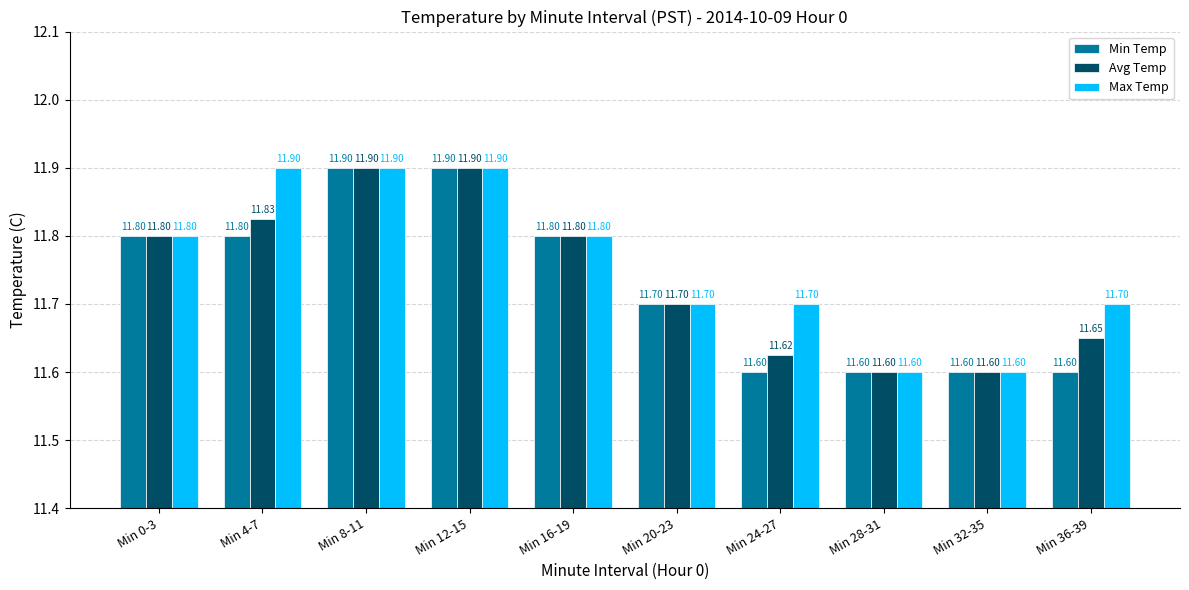

Which series has the largest total across all categories?

Max Temp